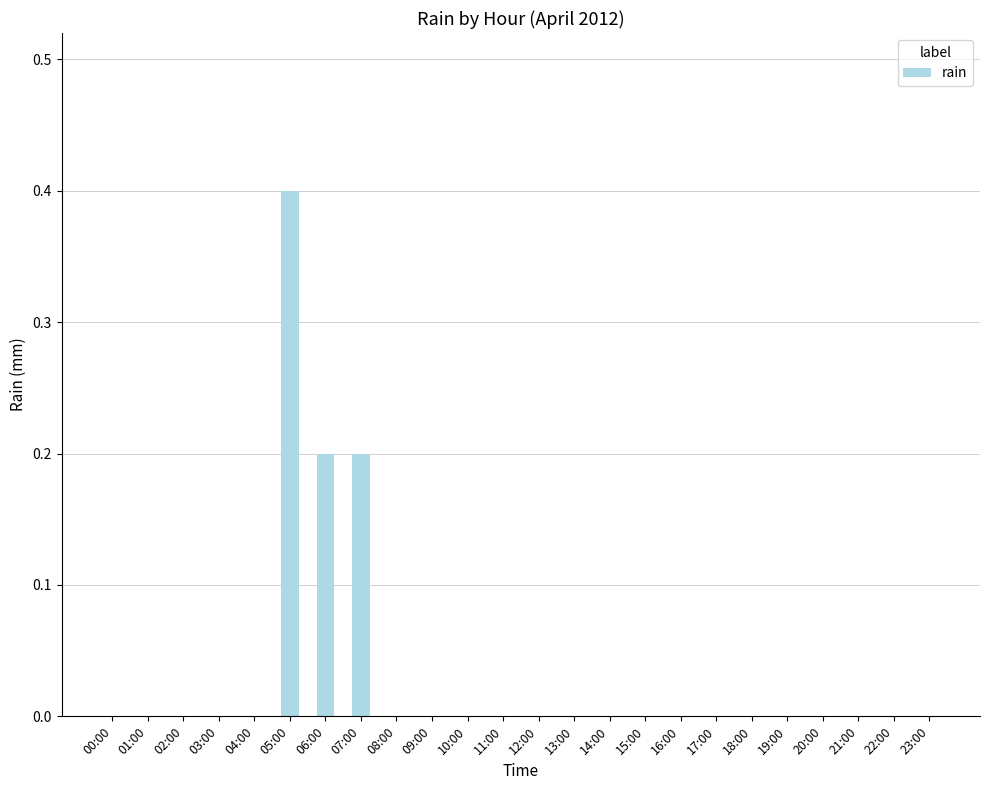

The chart shows a value of 0.1 at 06:00. True or false?

False